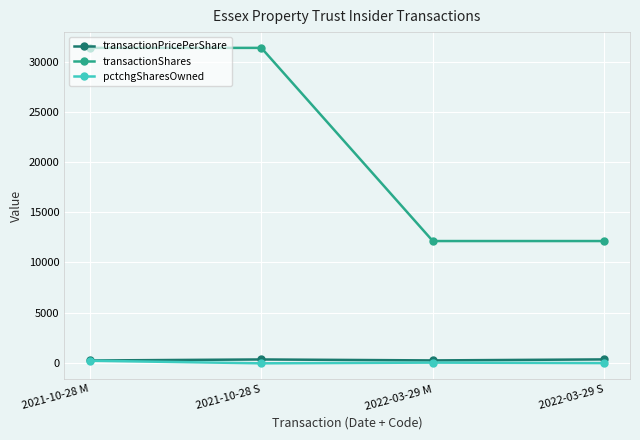

What is the label of the 2nd point from the right?

2022-03-29 M